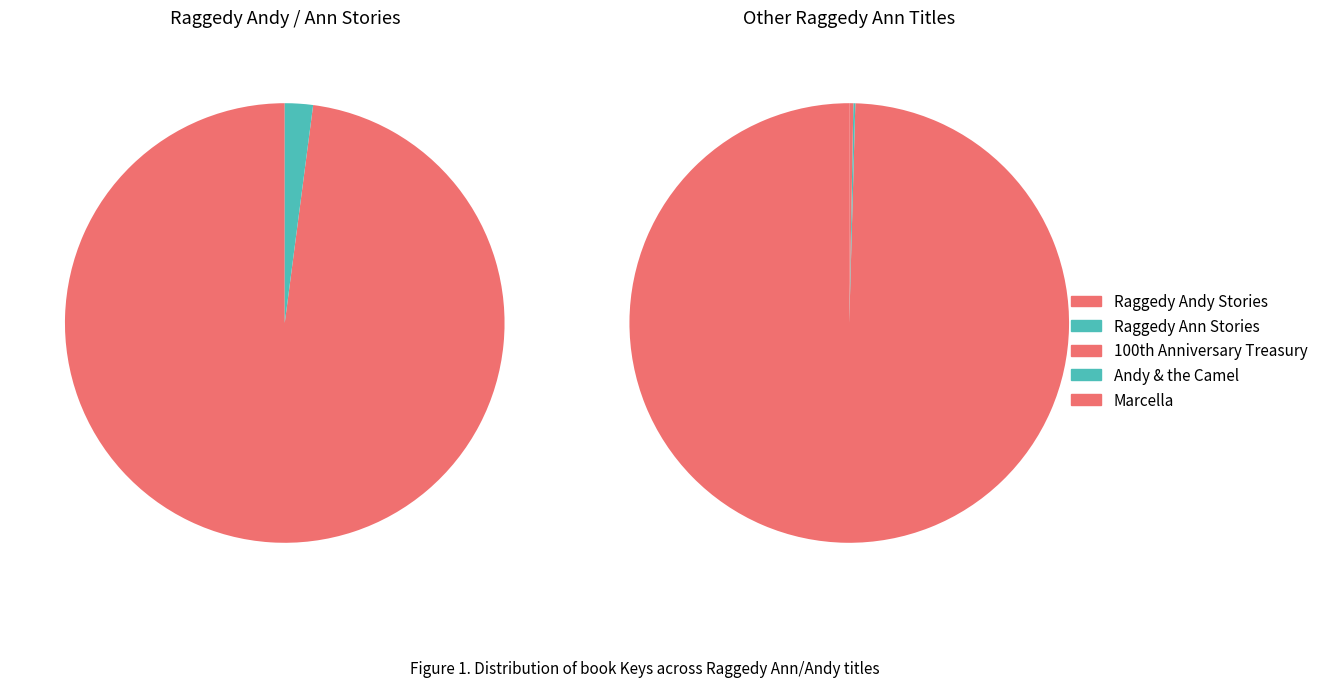

Is there any slice that represents more than half of the pie?

Yes